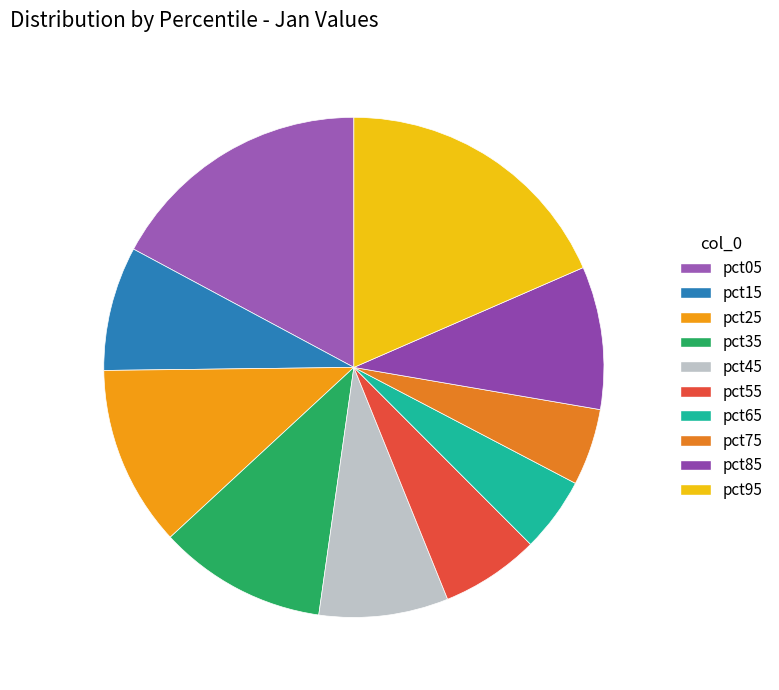

The pct25 slice represents 21% of the pie. True or false?

False